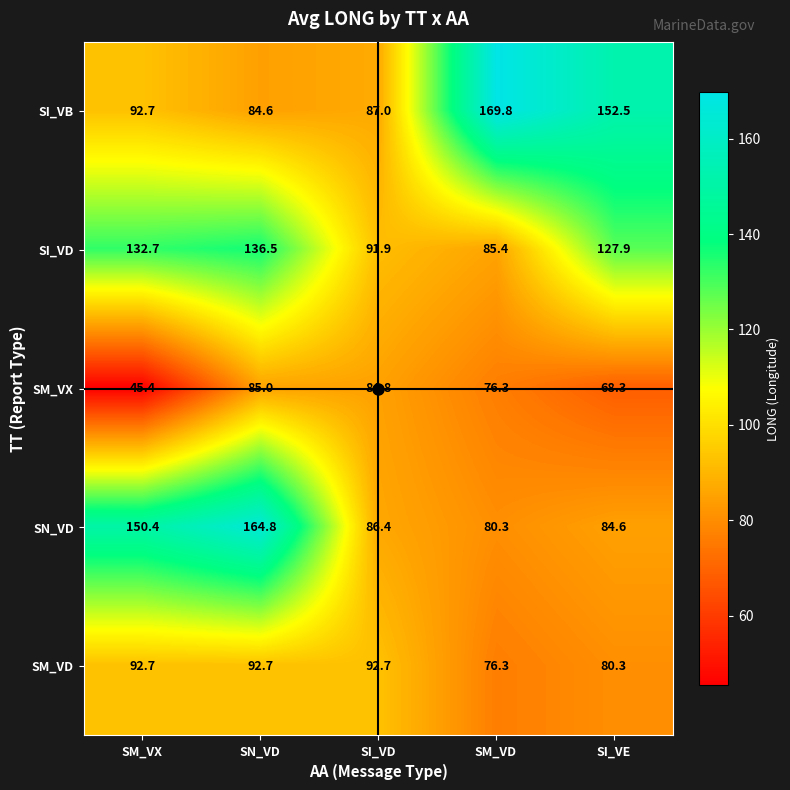

Rank the series by their maximum value, from lowest to highest.

SM_VX, SM_VD, SI_VD, SN_VD, SI_VB